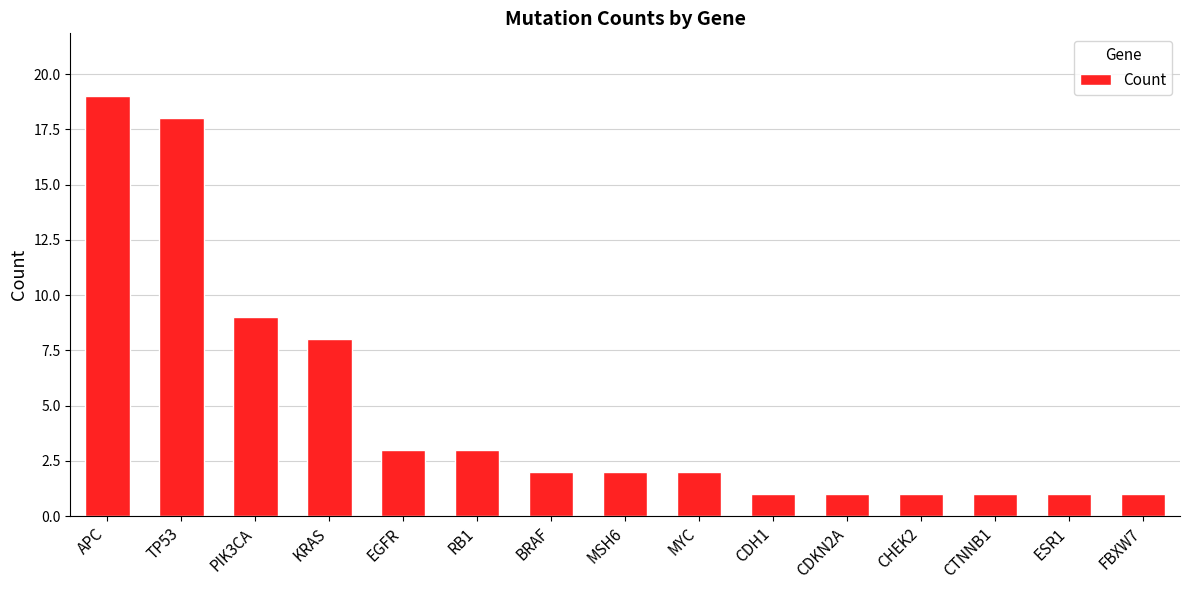

What is the greatest value displayed?

19